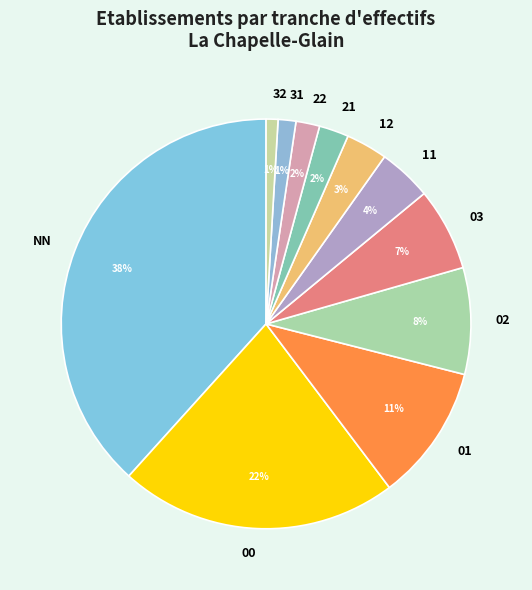

Is it true that 03 is 7% of the pie?

True